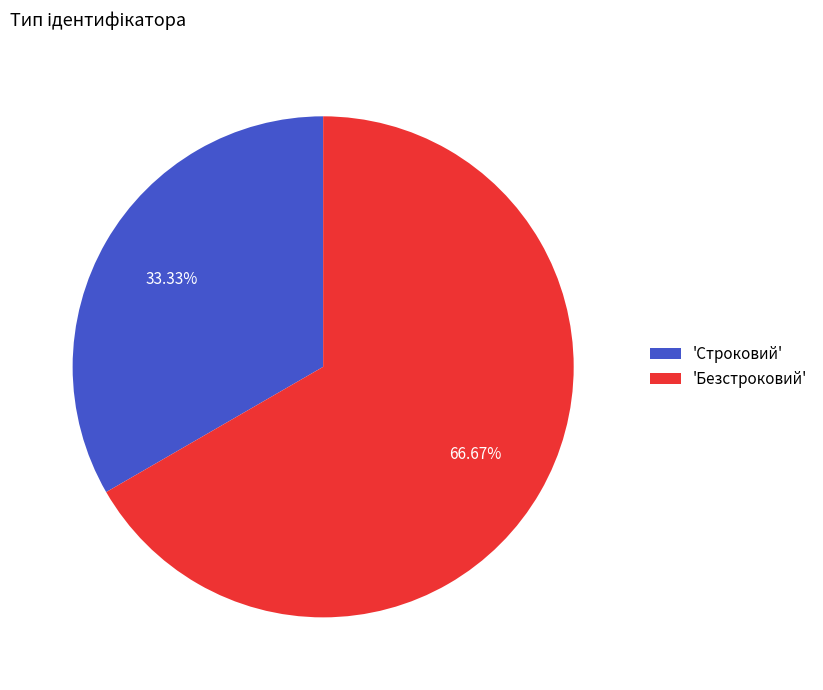

Rank the categories by value from lowest to highest.

'Строковий', 'Безстроковий'